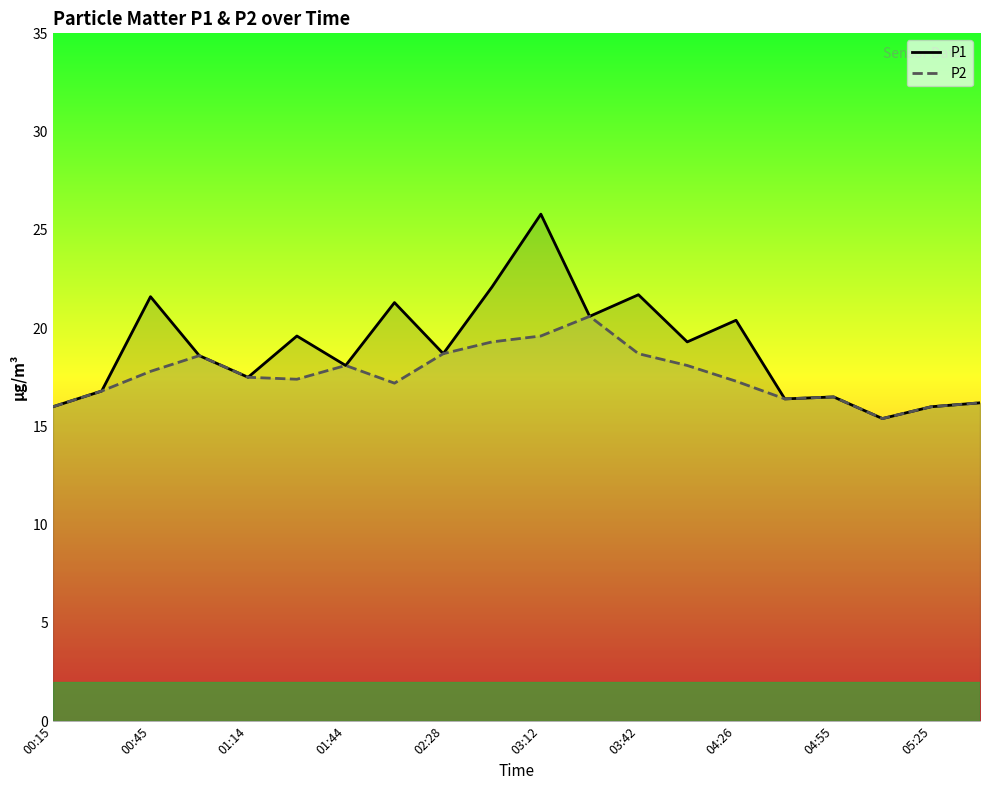

List the series in order of their peak value, lowest first.

P2, P1